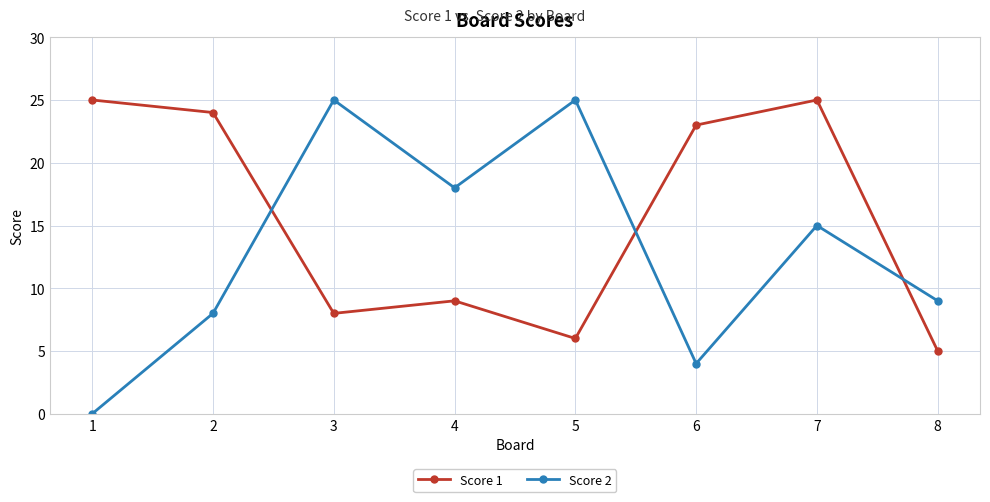

Is it true that Score 2 equals 25 at 5?

True